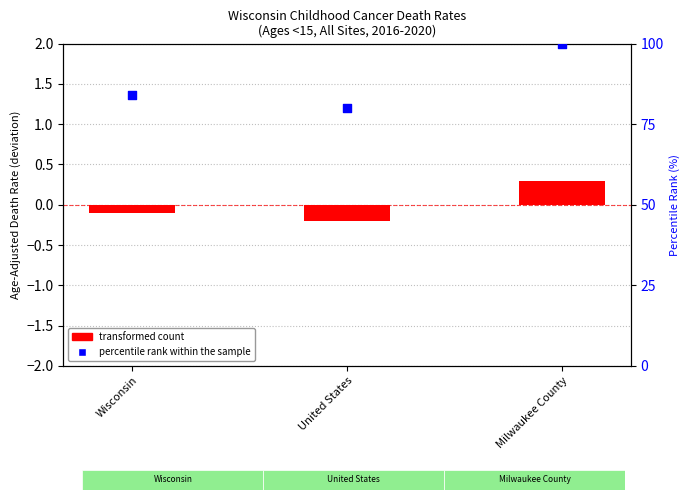

Which series contains the highest Y value?

percentile rank within the sample